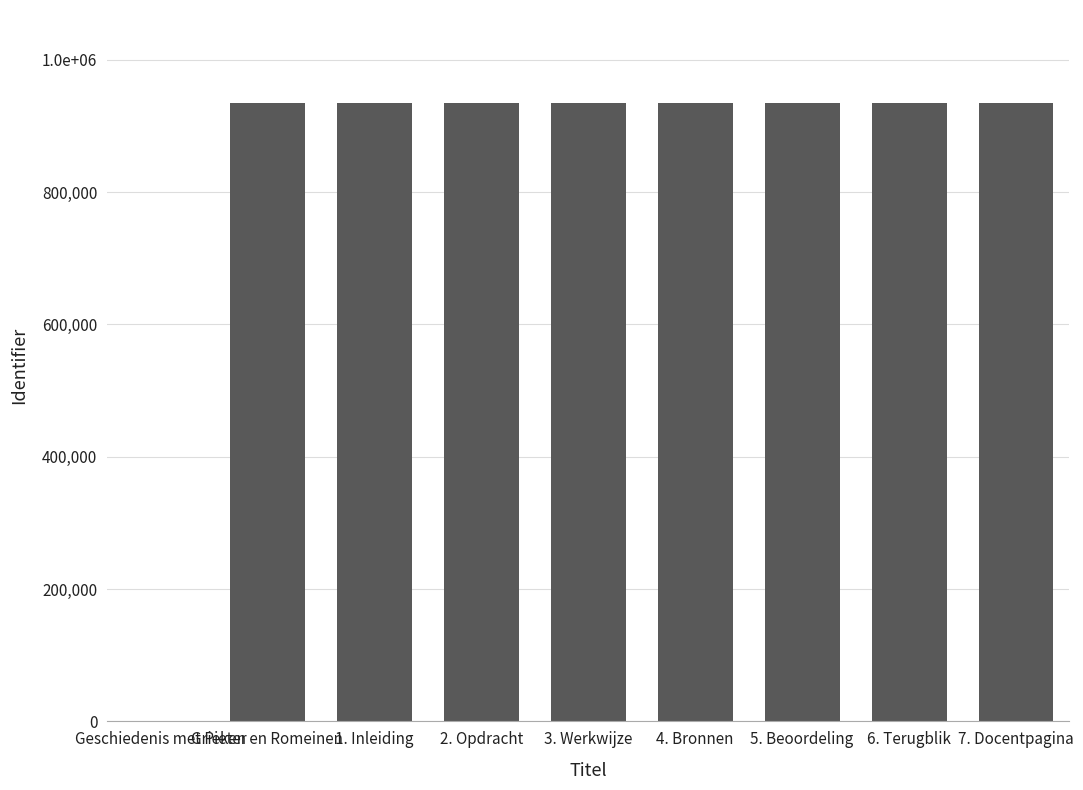

Reading right to left, what are all the values shown in this chart?

7. Docentpagina=934825	6. Terugblik=934823	5. Beoordeling=934821	4. Bronnen=934819	3. Werkwijze=934817	2. Opdracht=934815	1. Inleiding=934812	Grieken en Romeinen=934809	Geschiedenis met Pieter=0